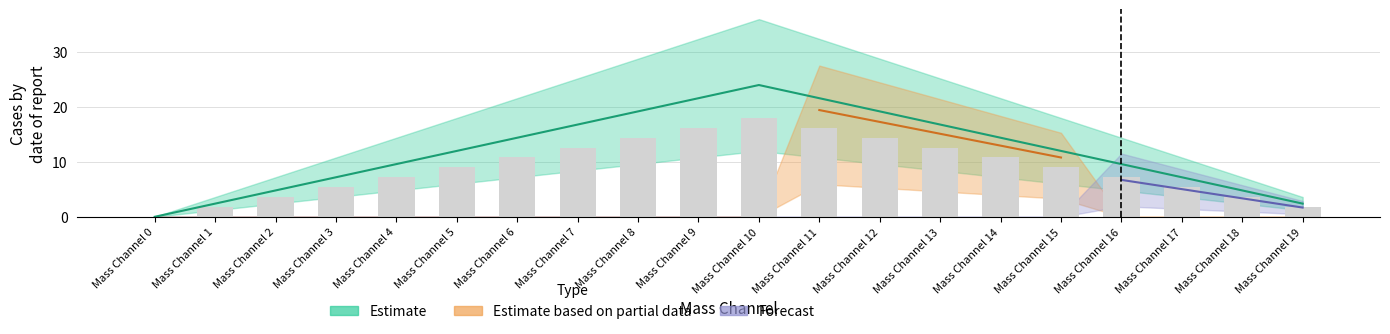

True or false: the data shows 8.3 at Mass Channel 9.

False